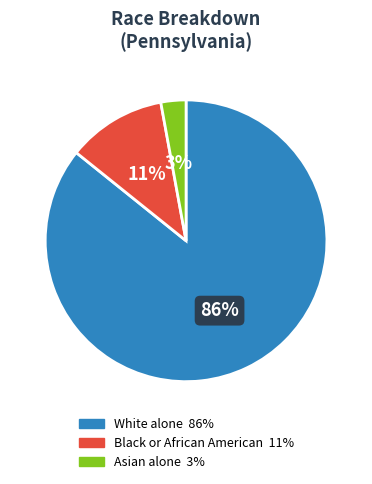

How many slices are in this pie chart?

3